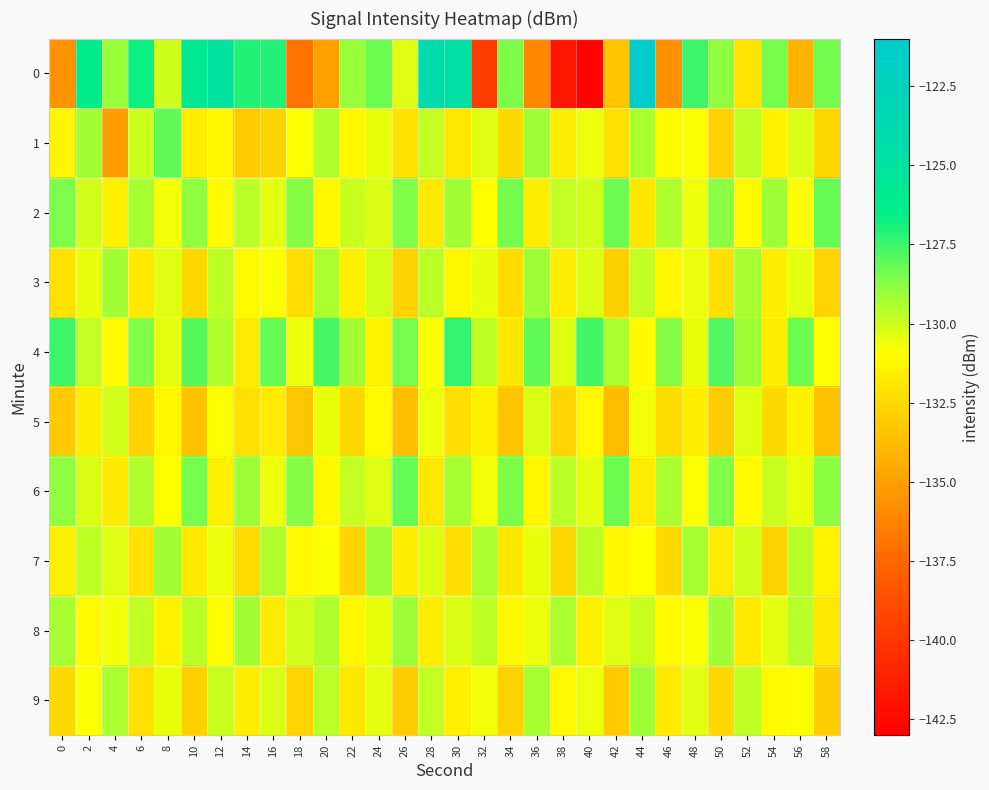

At which category is the sum across all series the highest?

44